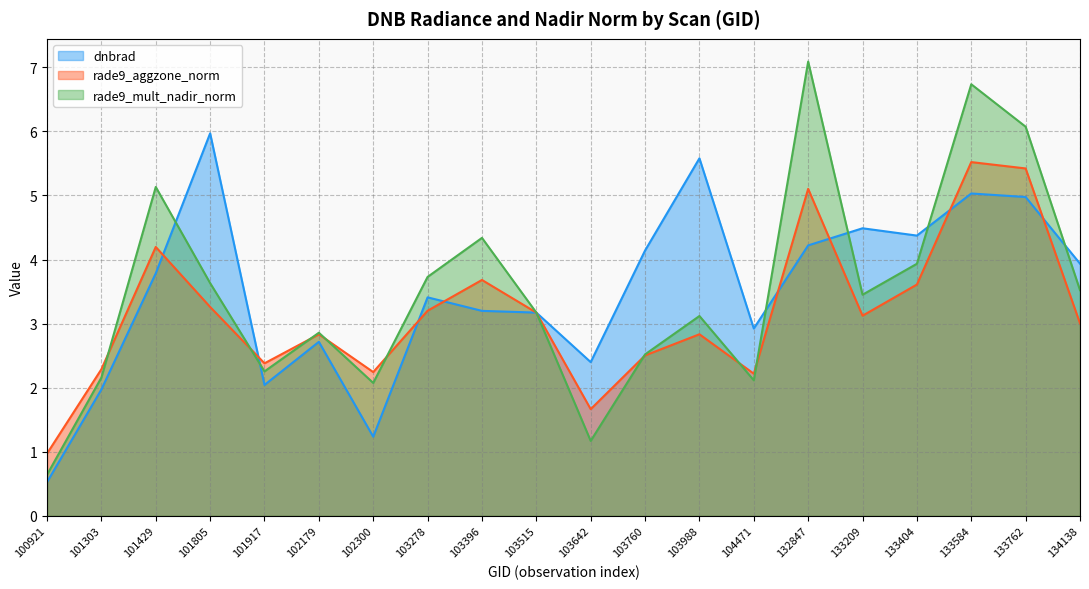

What is the value of the rade9_aggzone_norm point at the 18th from the left?

5.5